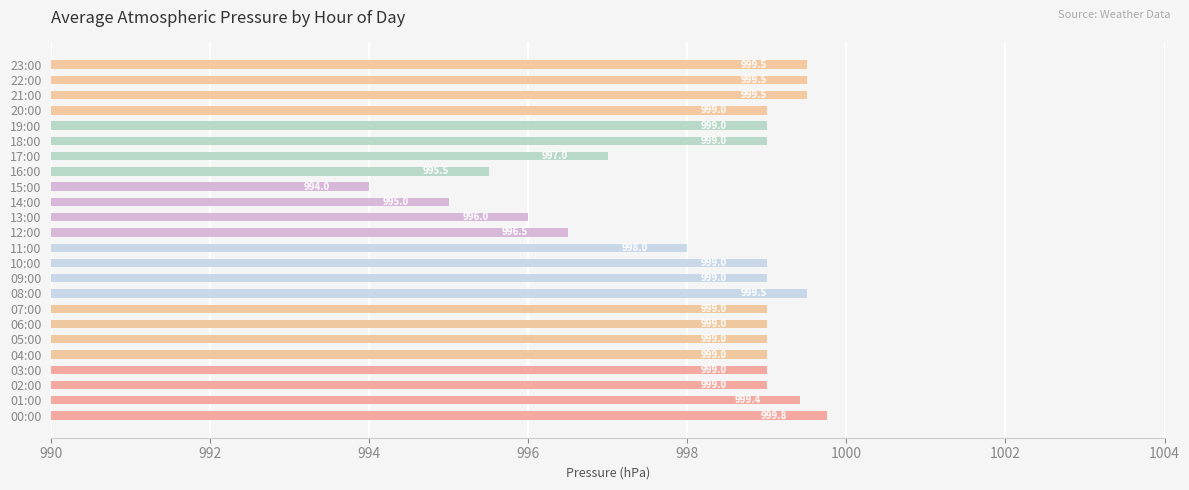

The chart shows a value of 997.0 at 17:00. True or false?

True